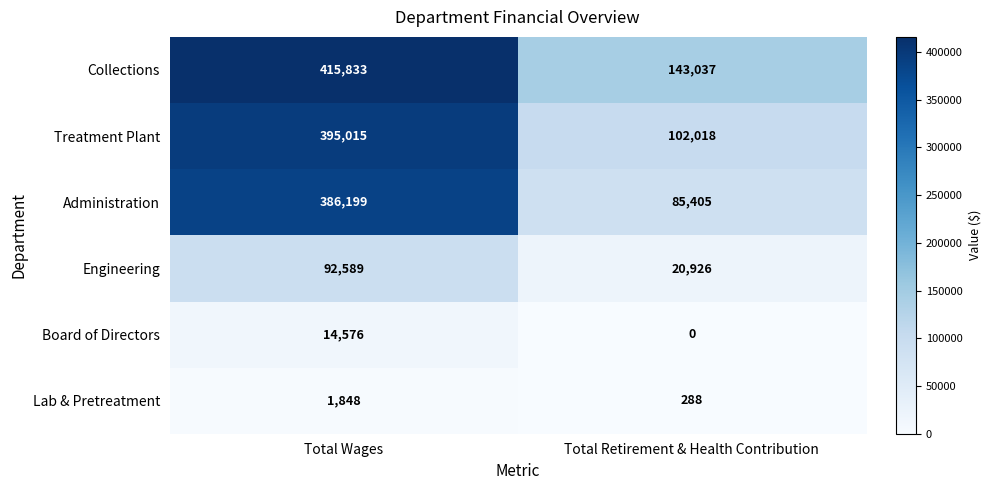

Which series has the largest range (max minus min)?

Administration